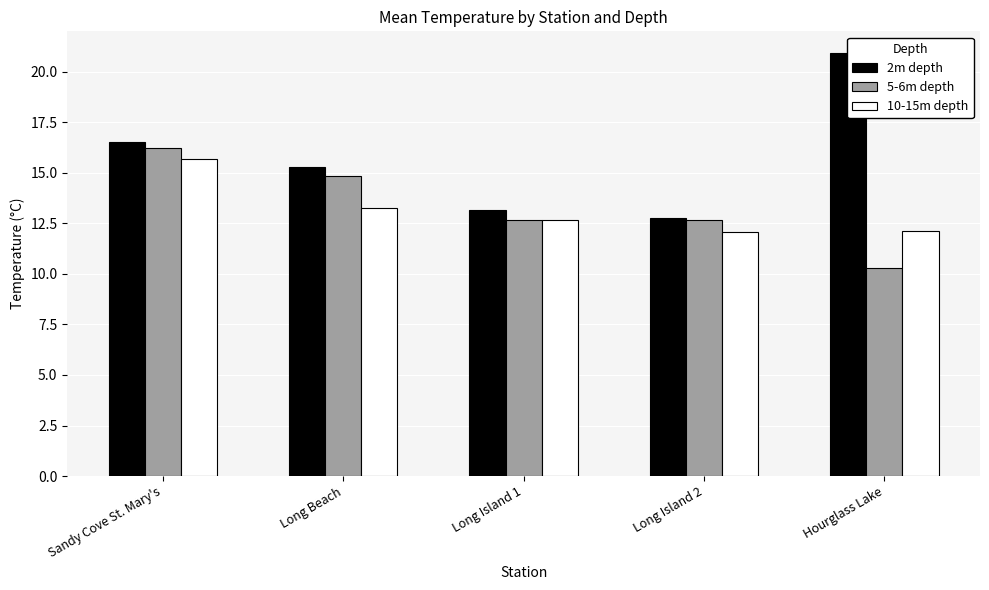

Rank the categories by 2m depth value from lowest to highest.

Long Island 2, Long Island 1, Long Beach, Sandy Cove St. Mary's, Hourglass Lake